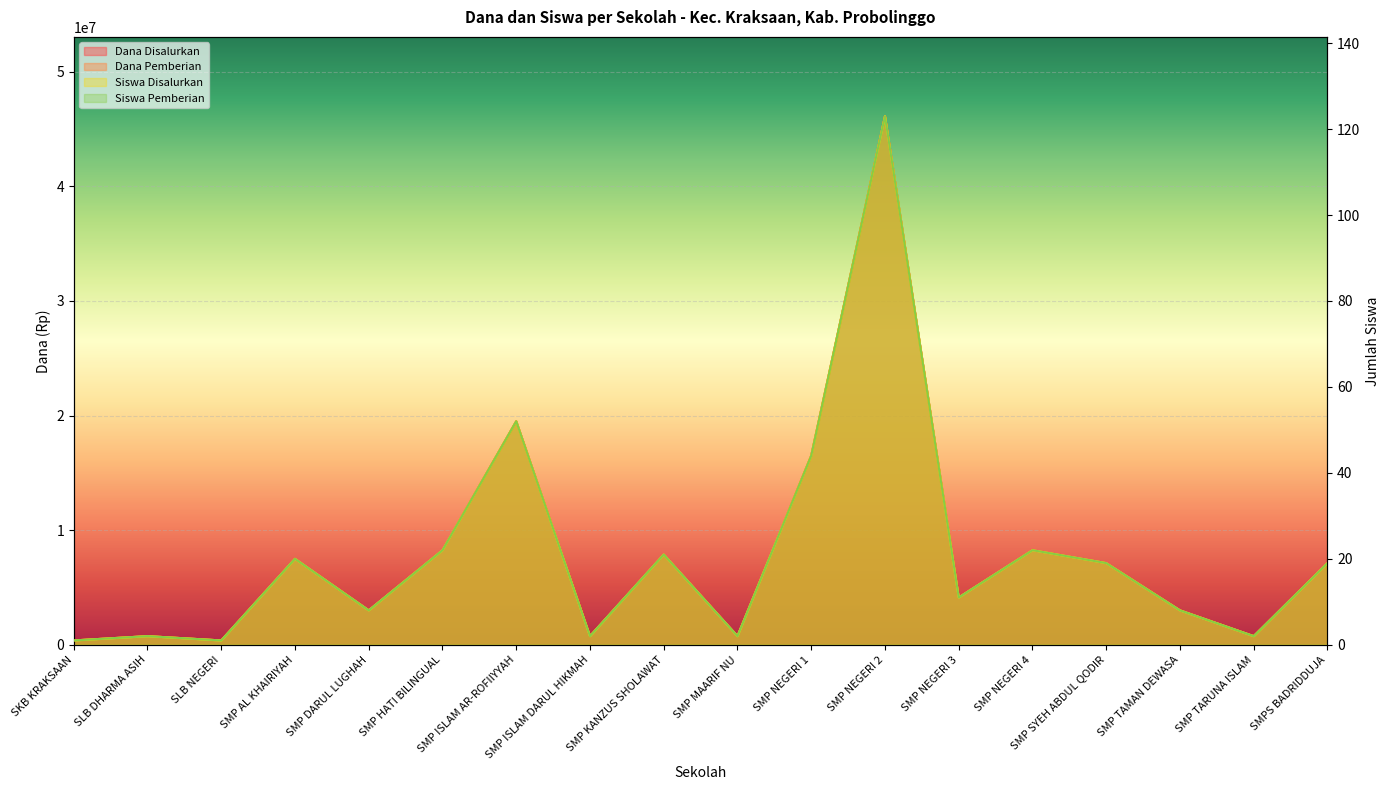

How many data points does each series have?

18